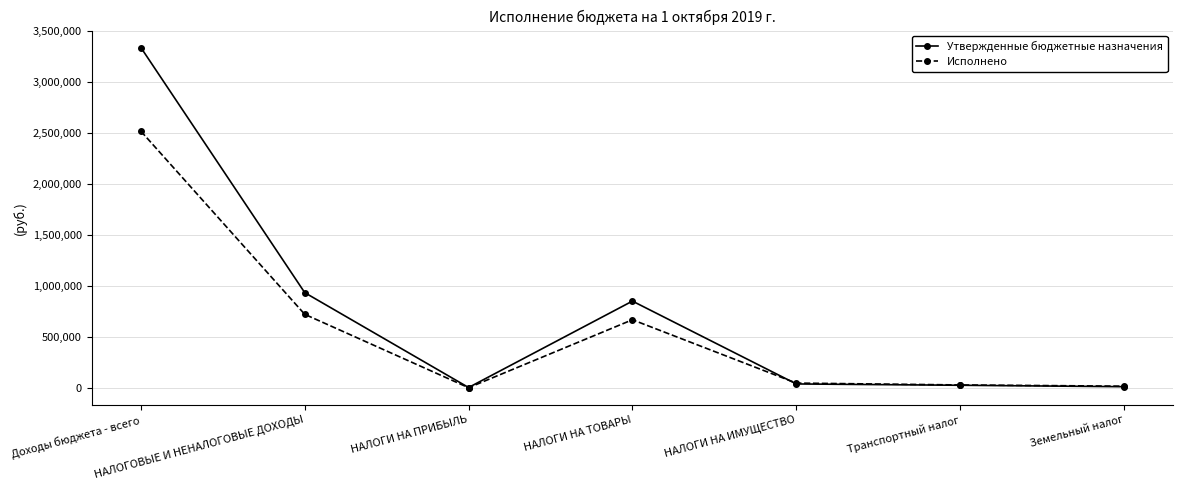

After their last crossing, which series has the higher values: Утвержденные бюджетные назначения or Исполнено?

Исполнено